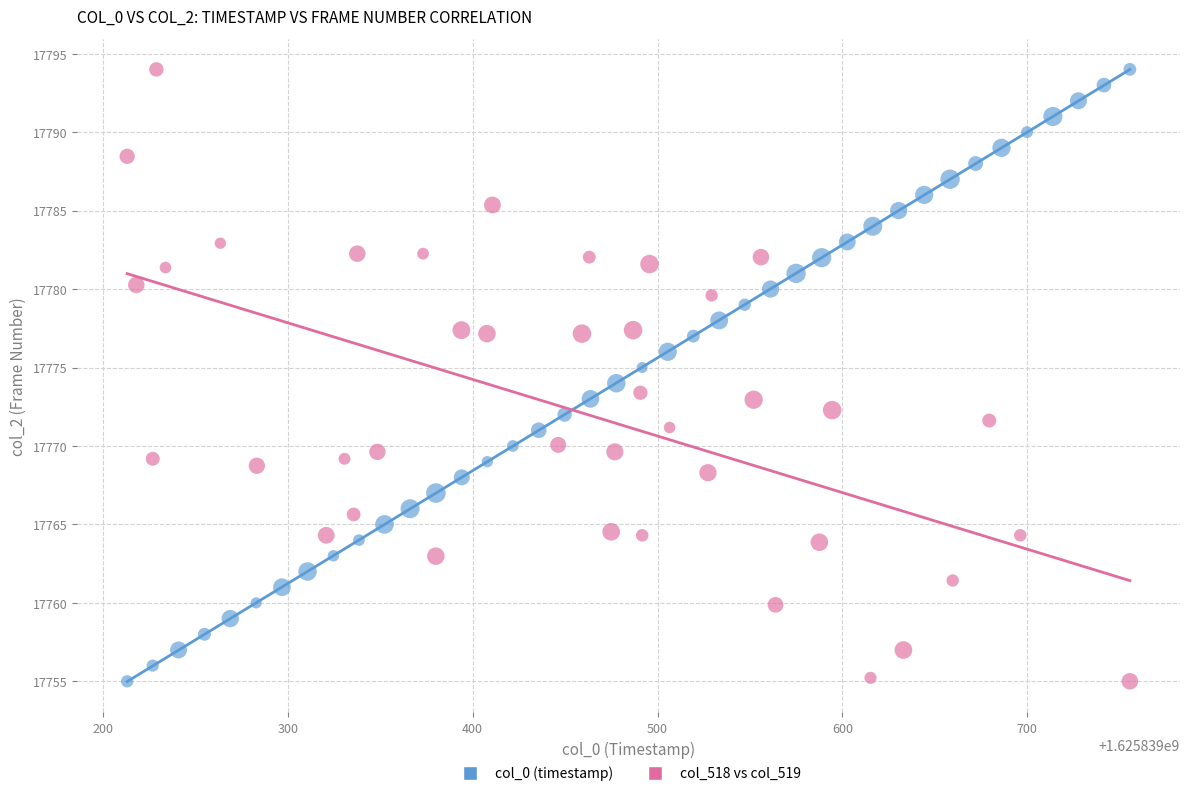

What are all the series names shown in the legend?

col_0 (timestamp), col_518 vs col_519